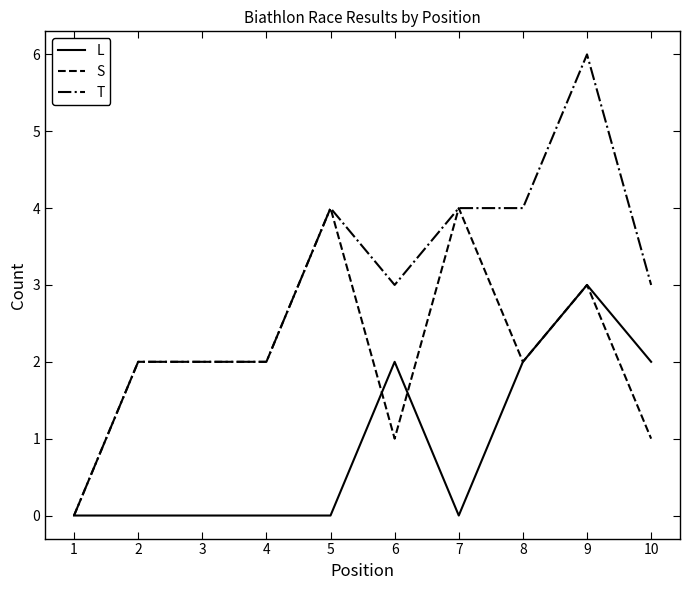

Between 1 and 8, which series saw the biggest shift?

T